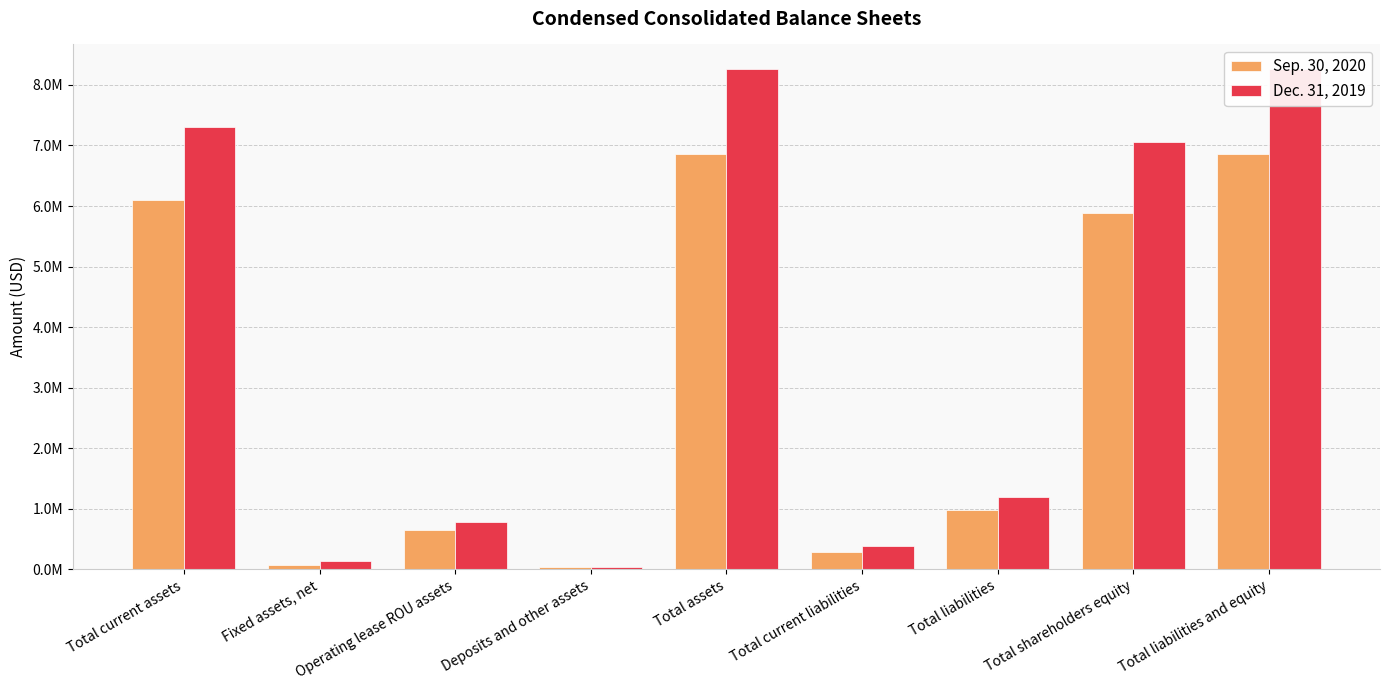

What is the label of the 6th bar from the right?

Deposits and other assets